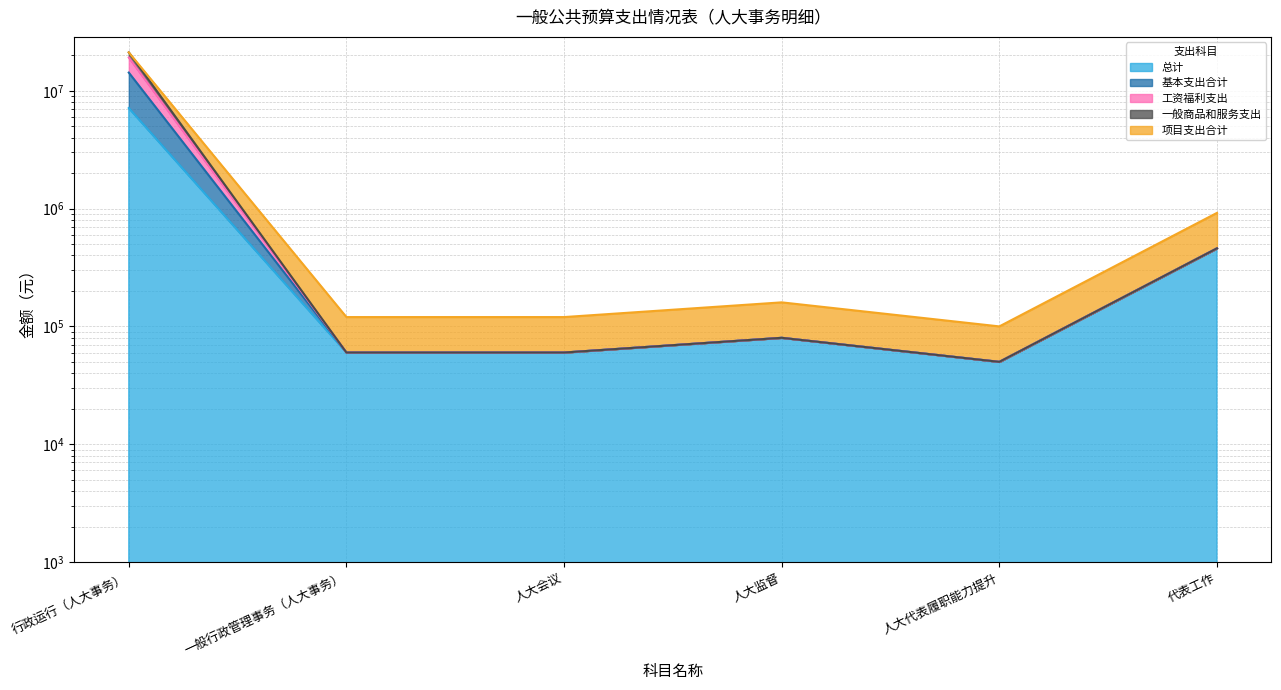

What is the maximum value shown in the chart?

21204245.3